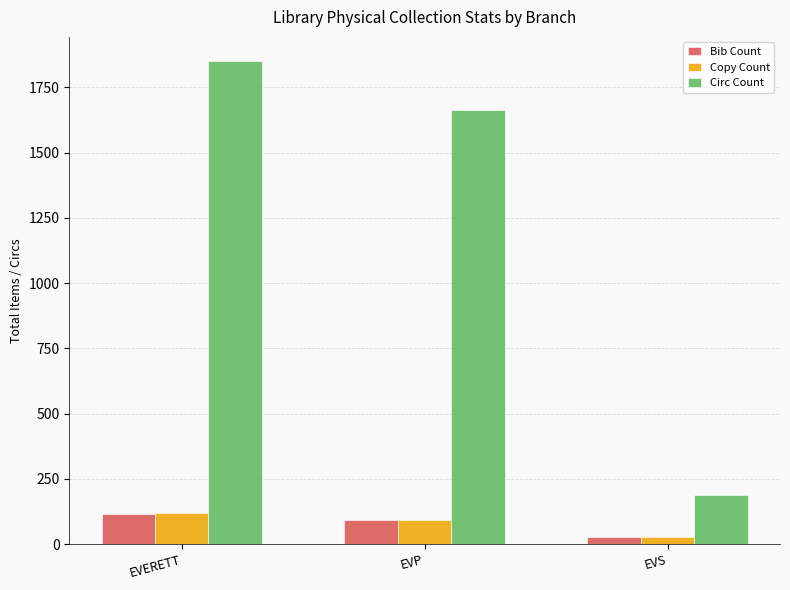

Where does the Copy Count series first go above 94?

EVERETT